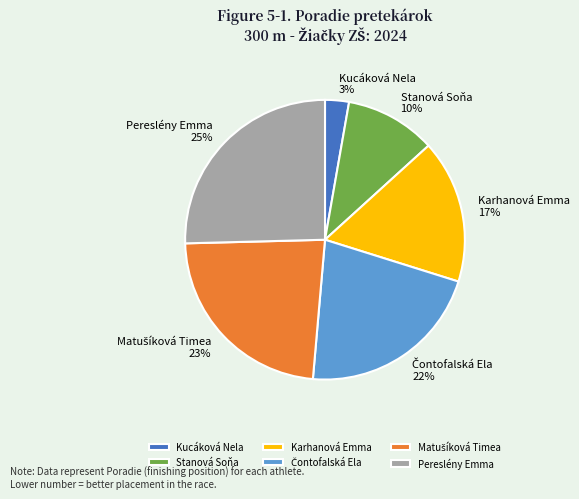

Does any single category account for the majority?

No